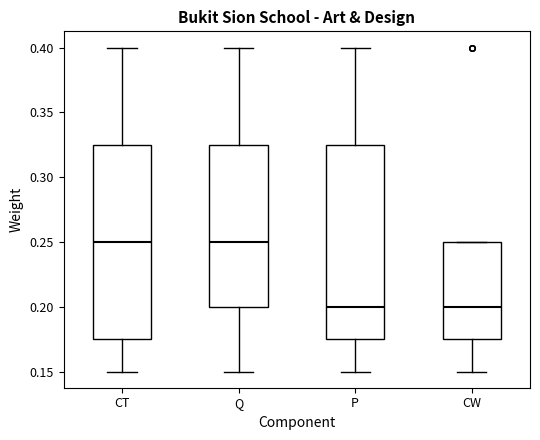

Reading left to right, transcribe this box plot: for each box, give where its median line is, the range the box spans, and where its two whiskers end, as read against the y-axis. The values are not printed on the chart, so give them approximately, as read against the axis.

CT: median 0.250, box 0.175 to 0.325, whiskers 0.150 to 0.400
Q: median 0.250, box 0.200 to 0.325, whiskers 0.150 to 0.400
P: median 0.200, box 0.175 to 0.325, whiskers 0.150 to 0.400
CW: median 0.200, box 0.175 to 0.250, whiskers 0.150 to 0.250